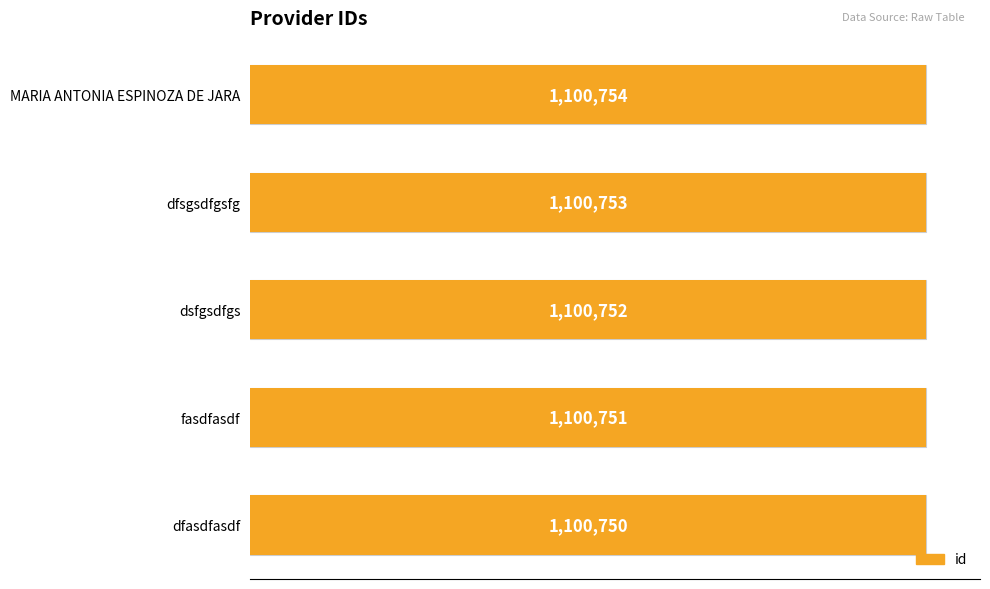

What is the average value?

1100752